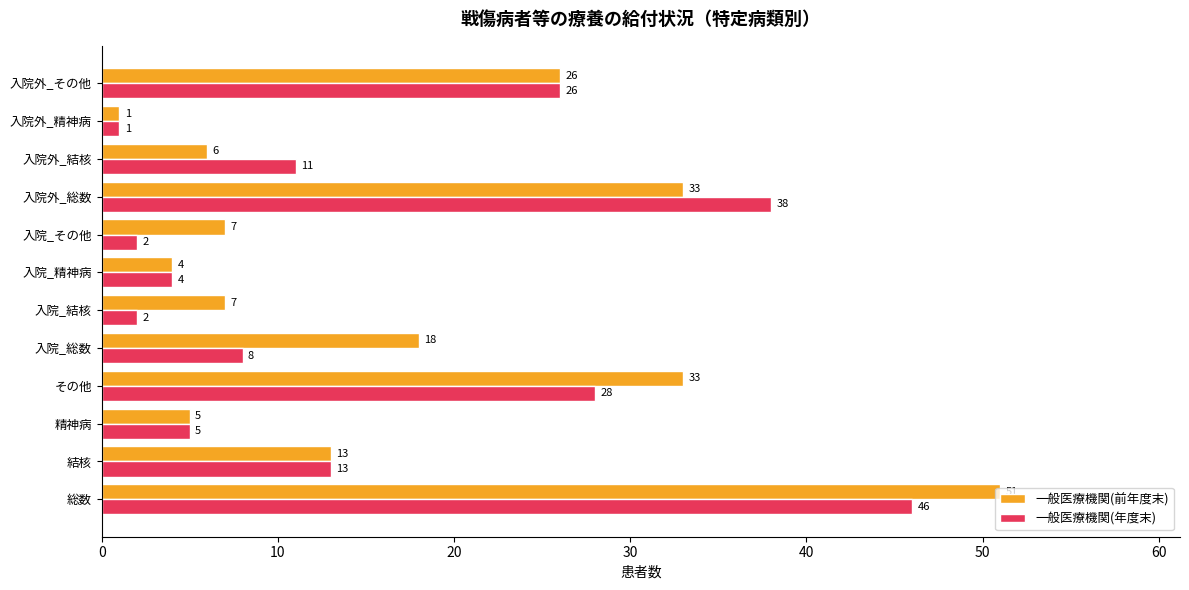

The 一般医療機関(年度末) series shows 6 at 入院外_結核. True or false?

False